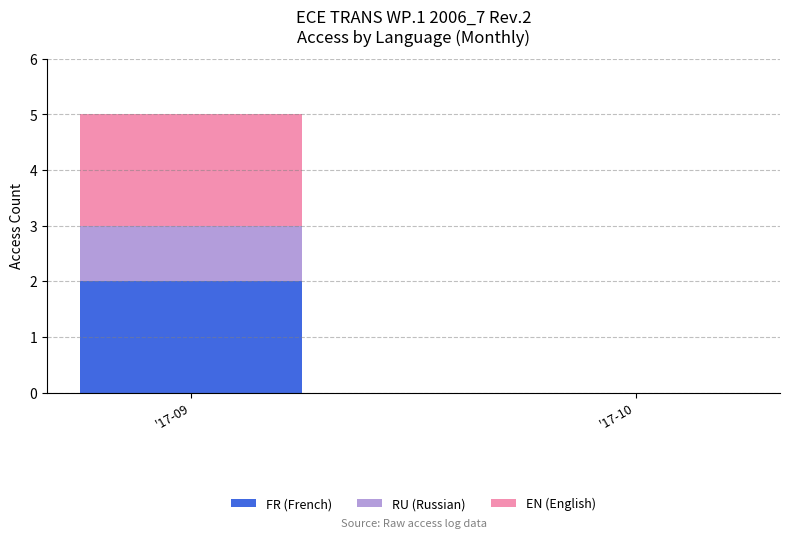

At which category is the sum across all series the highest?

'17-09